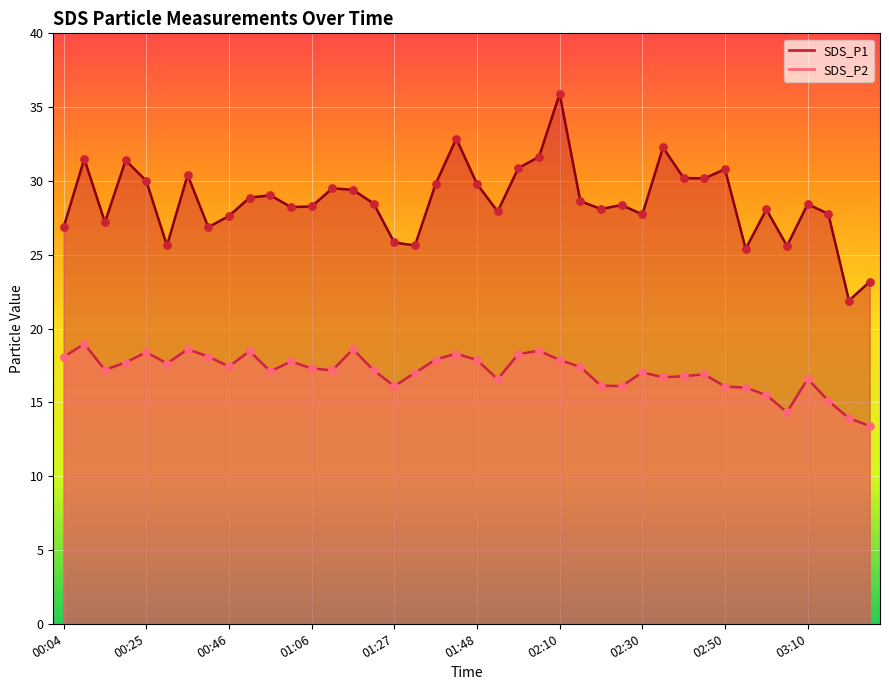

Which series contains the lowest Y value?

SDS_P2